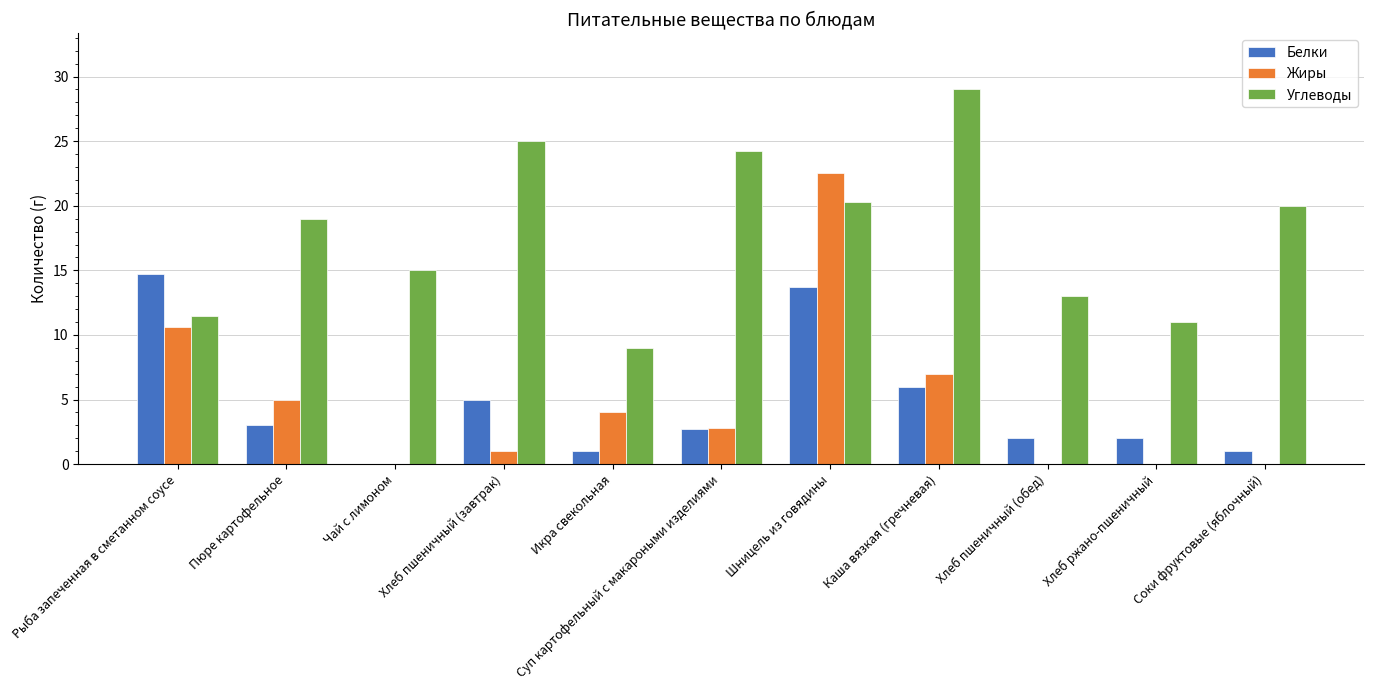

Which series has the largest total across all categories?

Углеводы